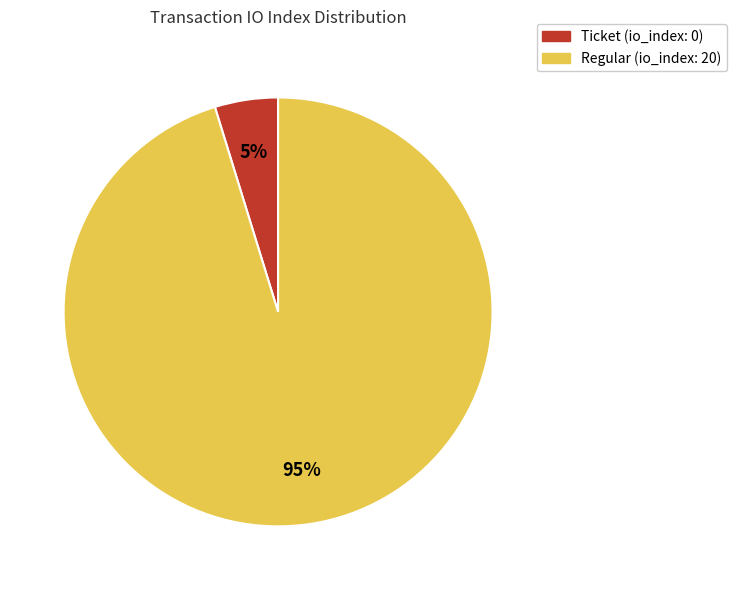

How many segments does this pie chart have?

2